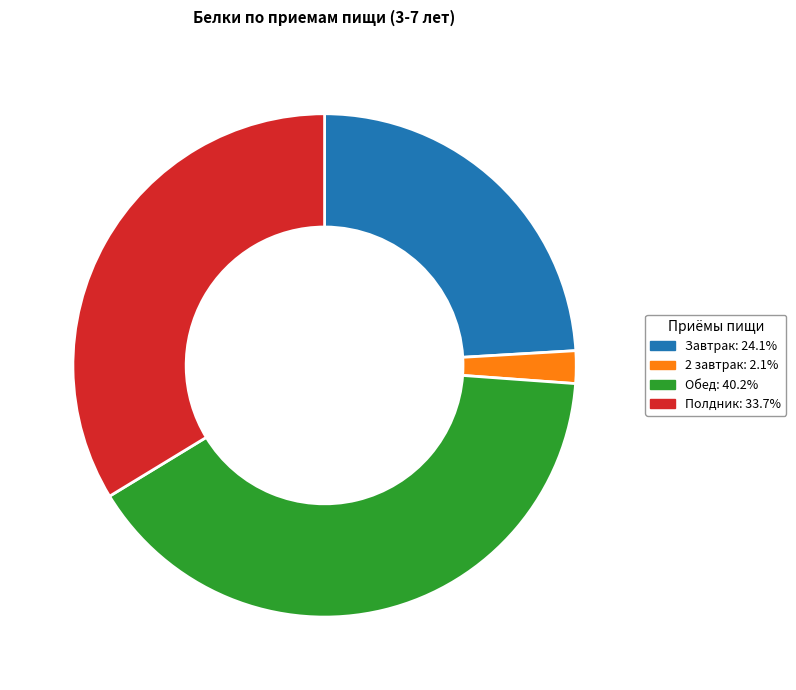

Rank the categories by value from highest to lowest.

Обед, Полдник, Завтрак, 2 завтрак